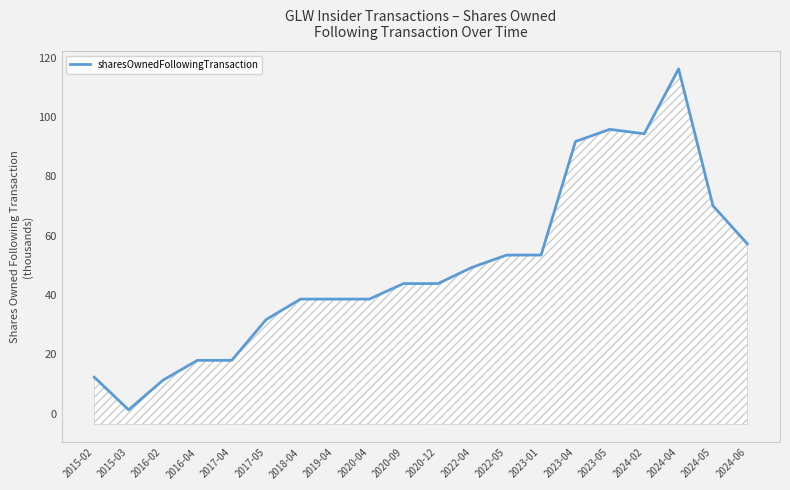

The chart shows a value of 38.6 at 2020-04. True or false?

True